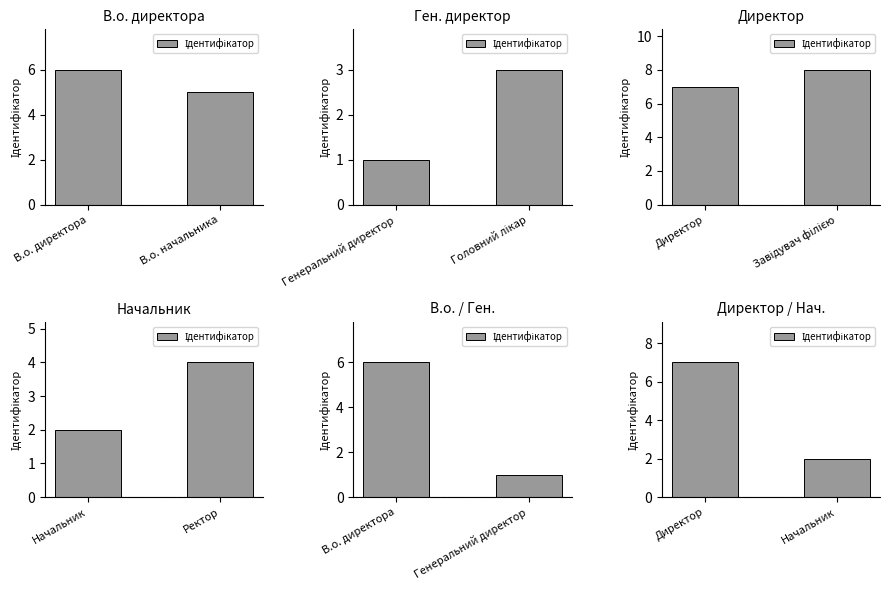

What is the value of the 2nd bar from the left?

2